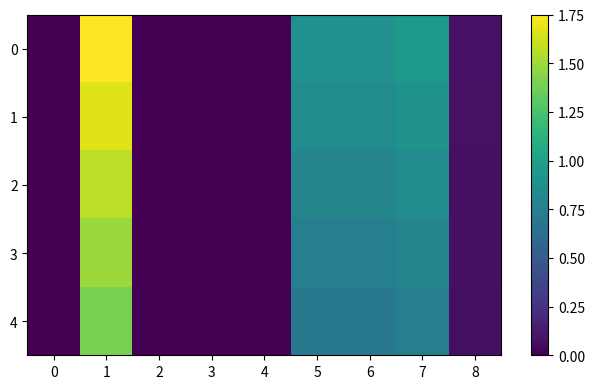

Reading left to right, what are all the values shown in this chart?

0: 0=0.0	1=1.8	2=0.0	3=0.0	4=0.0	5=0.9	6=0.9	7=0.9	8=0.1
1: 0=0.0	1=1.7	2=0.0	3=0.0	4=0.0	5=0.8	6=0.8	7=0.9	8=0.1
2: 0=0.0	1=1.6	2=0.0	3=0.0	4=0.0	5=0.8	6=0.8	7=0.8	8=0.1
3: 0=0.0	1=1.5	2=0.0	3=0.0	4=0.0	5=0.8	6=0.8	7=0.8	8=0.1
4: 0=0.0	1=1.4	2=0.0	3=0.0	4=0.0	5=0.7	6=0.7	7=0.8	8=0.1